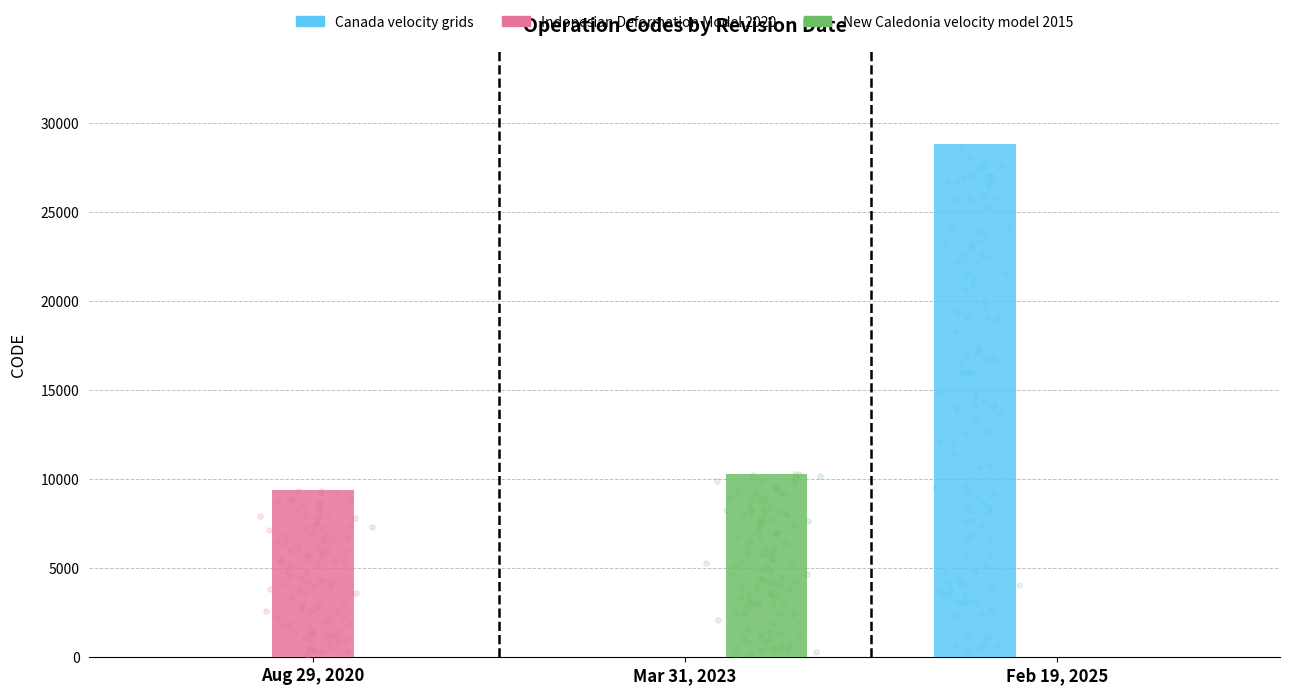

Which series has the largest total across all categories?

Canada velocity grids